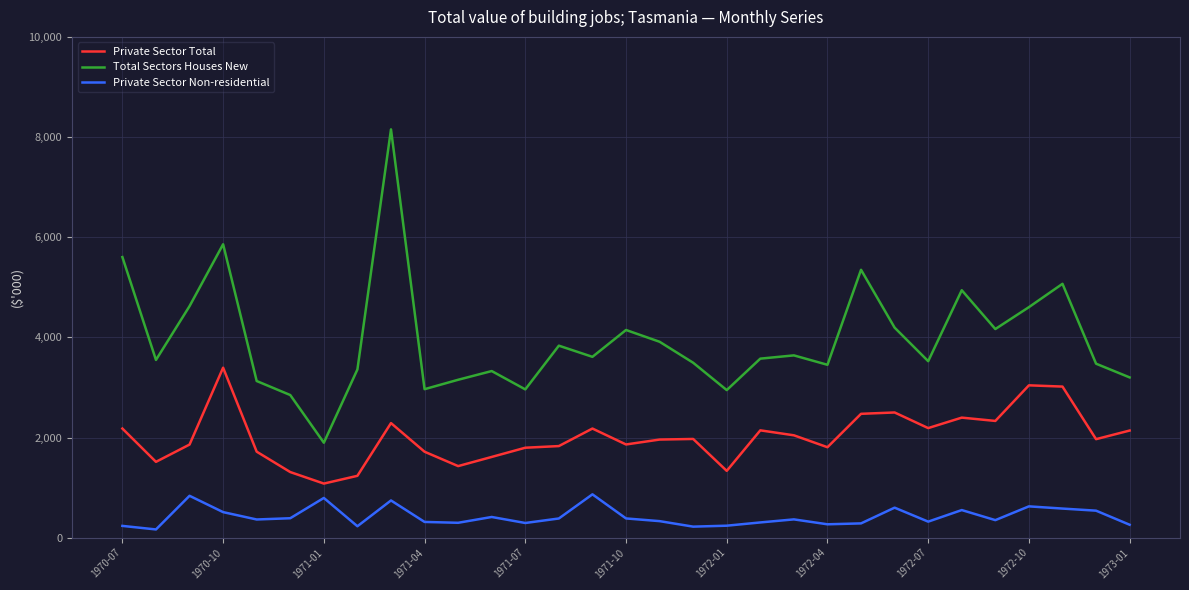

True or false: Total Sectors Houses New and Private Sector Total intersect in this chart.

False